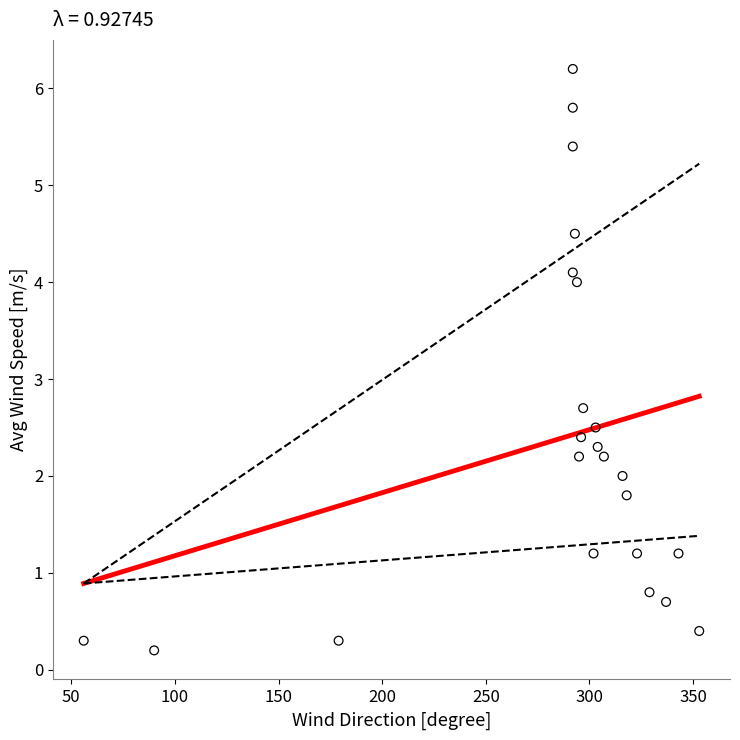

What is the range of X values (max minus min)?

297.0